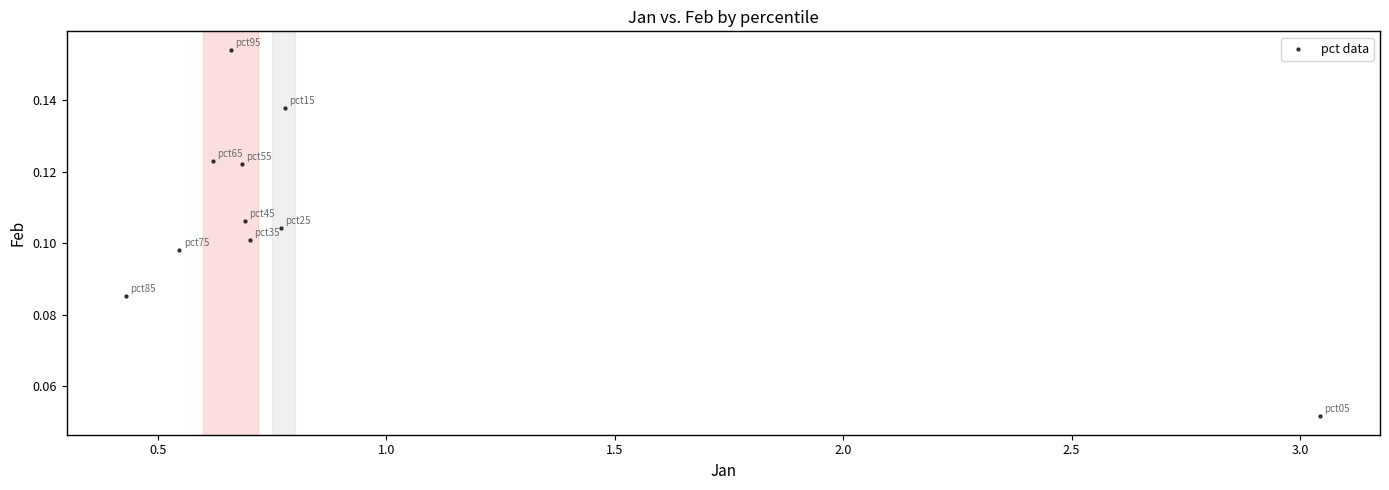

What is the average X value?

0.9